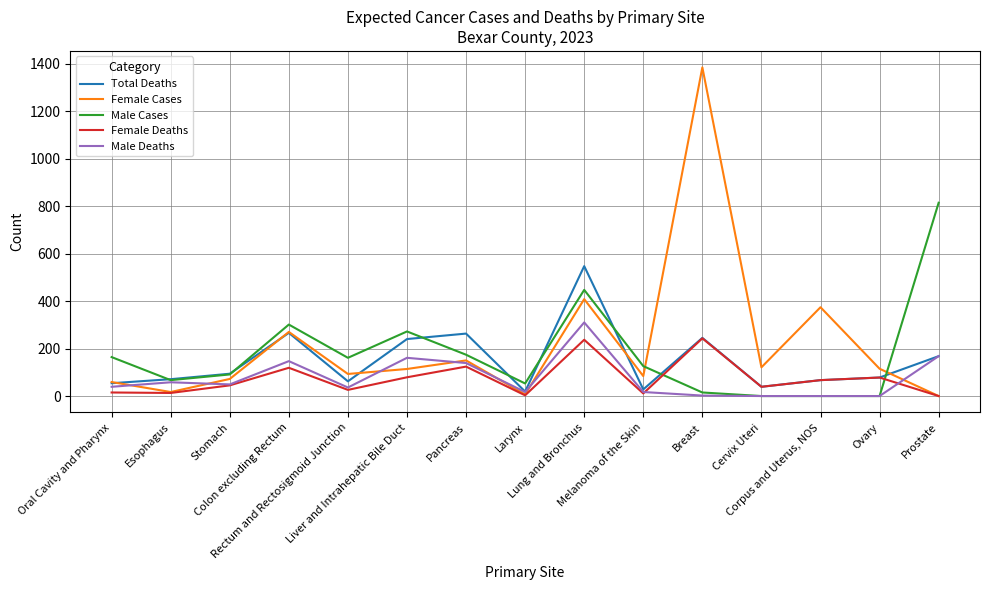

What is the spread (max minus min) of values at Melanoma of the Skin?

115